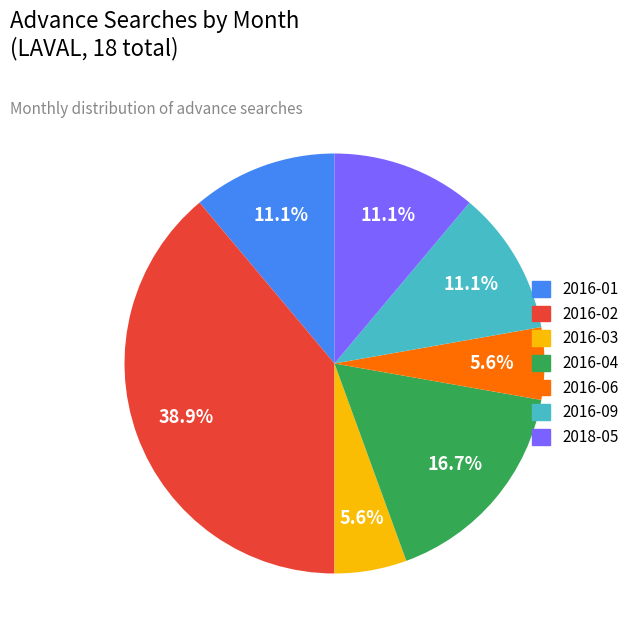

Approximately how many times larger is the value at 2018-05 compared to 2016-03?

2.0